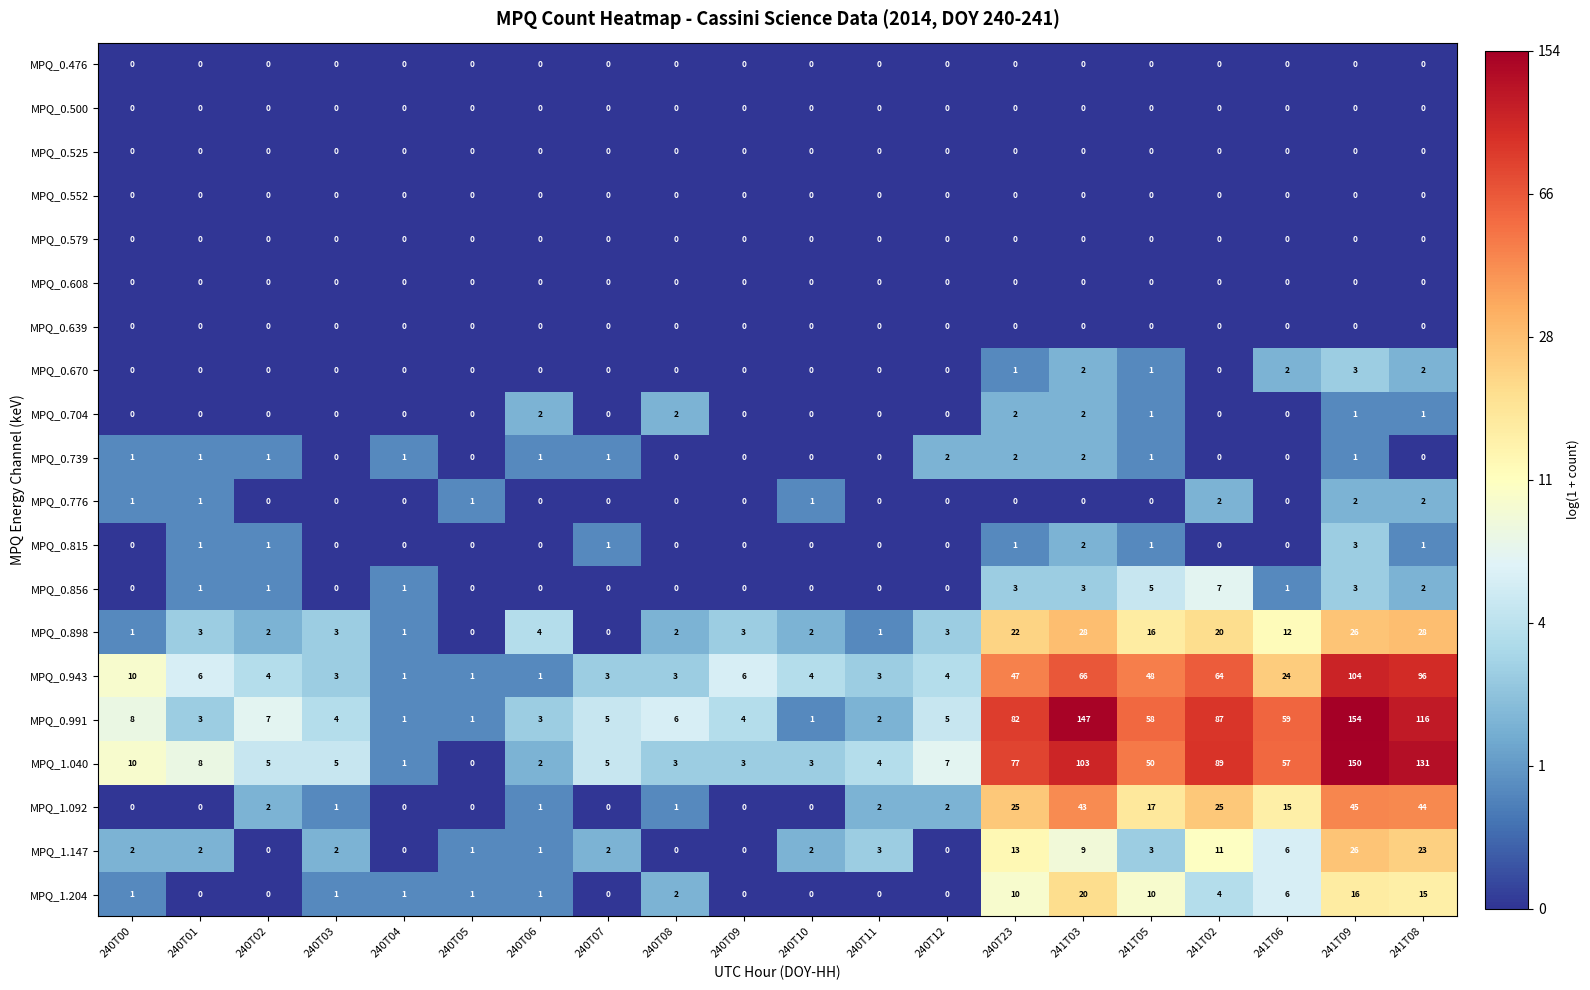

Count the MPQ_0.776 values in the range 0 to 1.

17